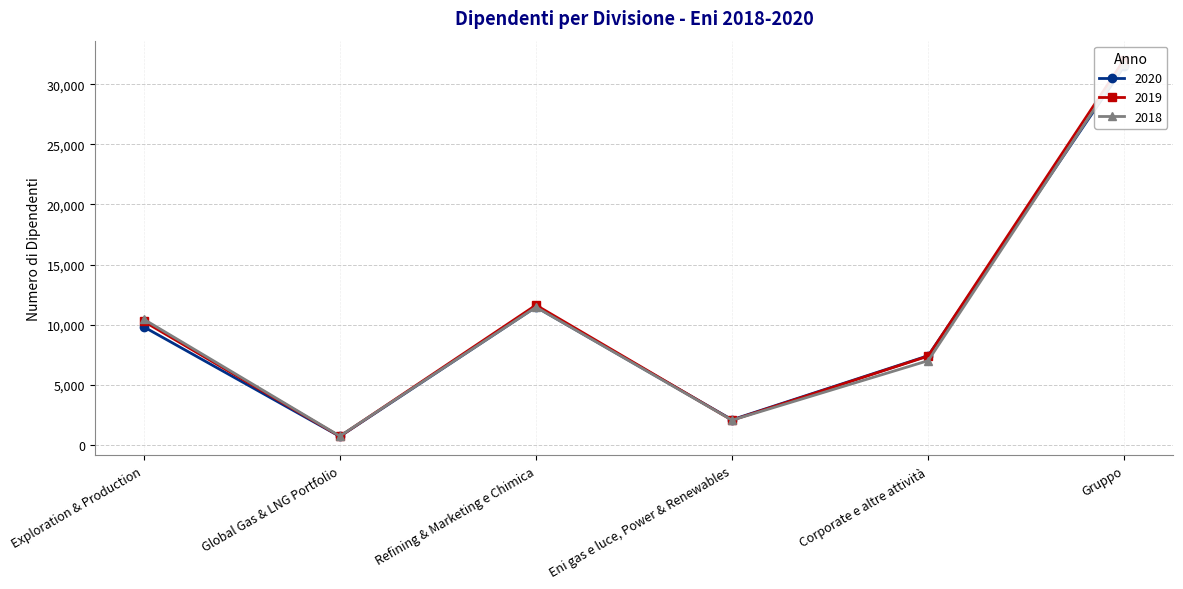

Which series has the largest total across all categories?

2019